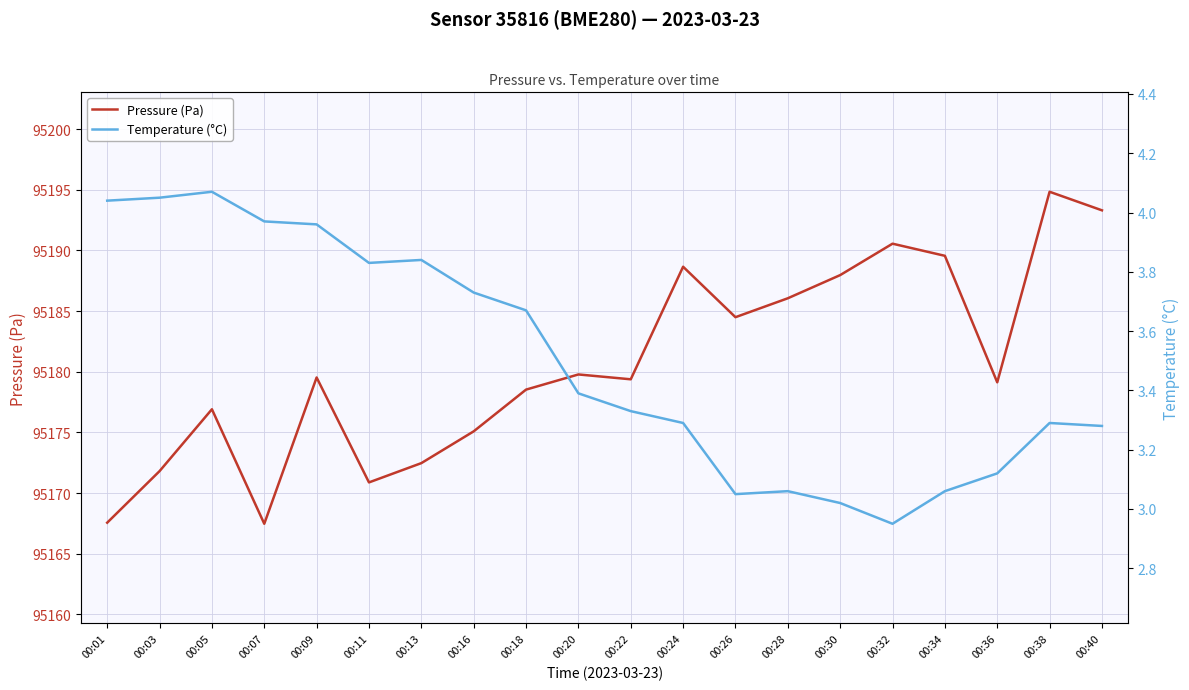

Between 00:01 and 00:16, which series saw the biggest shift?

Pressure (Pa)